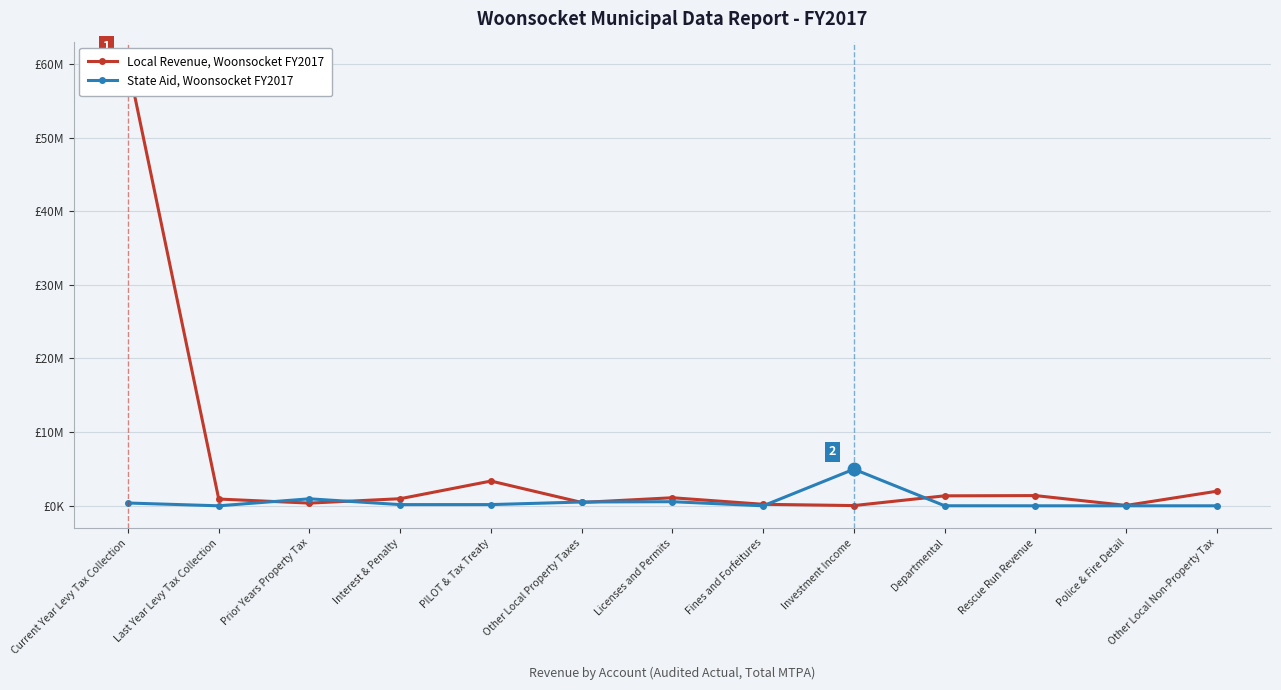

How many distinct data groups are displayed?

2